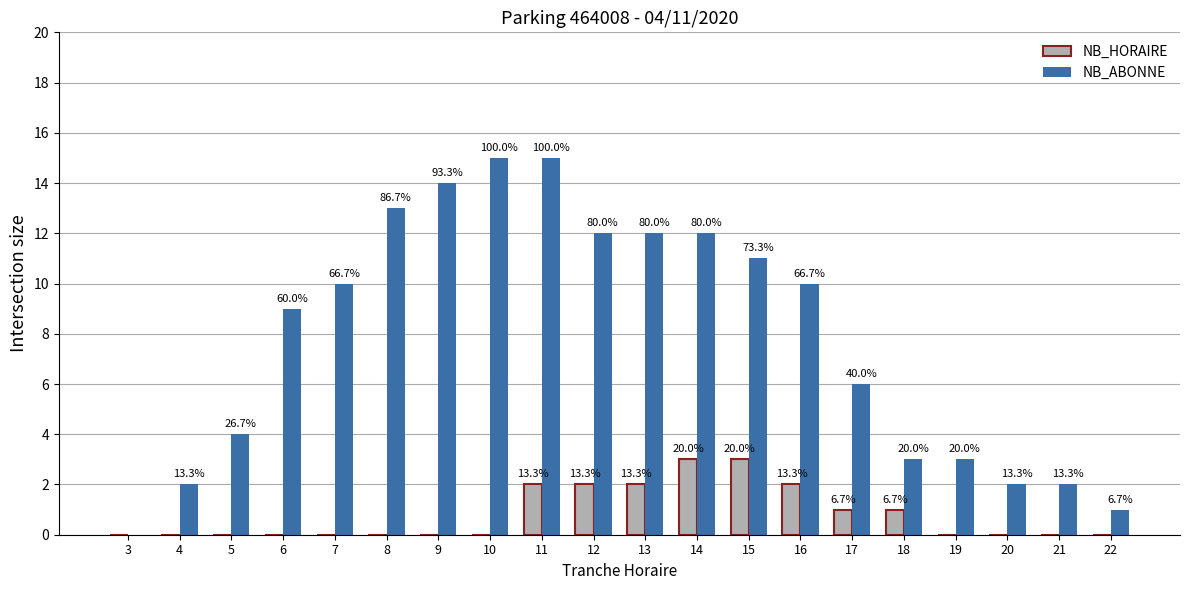

What are all the series names shown in the legend?

NB_HORAIRE, NB_ABONNE